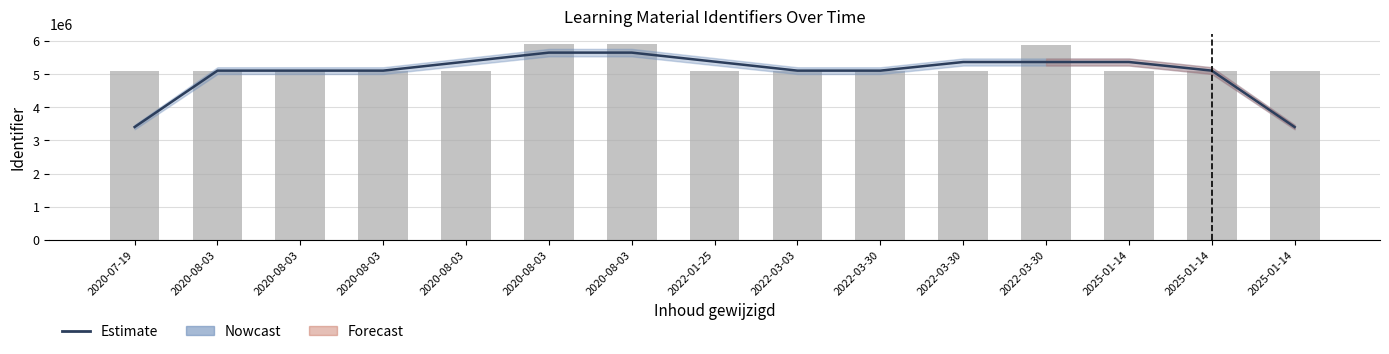

How many values in the Identifier series exceed 5108217?

7